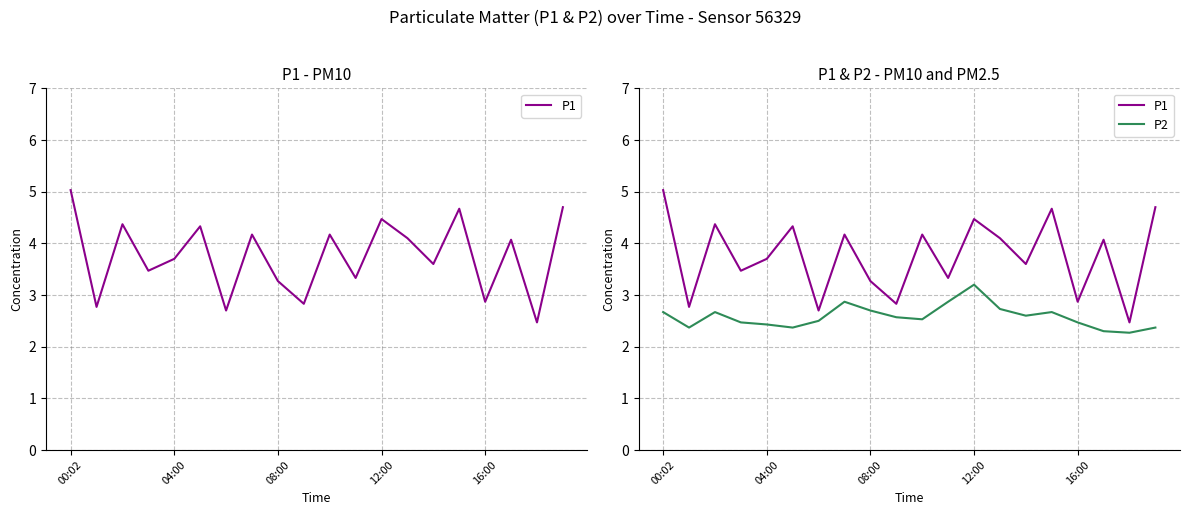

Rank the series at 6 from lowest to highest value.

P2, P1